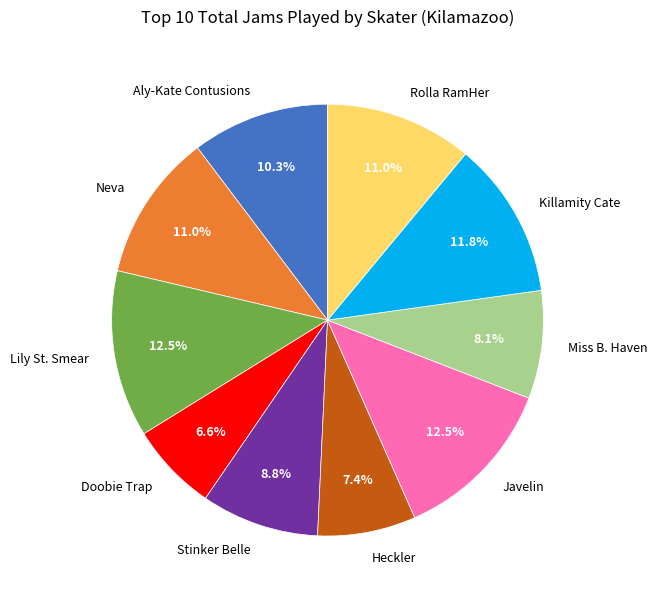

Is Miss B. Haven the majority of the pie?

No